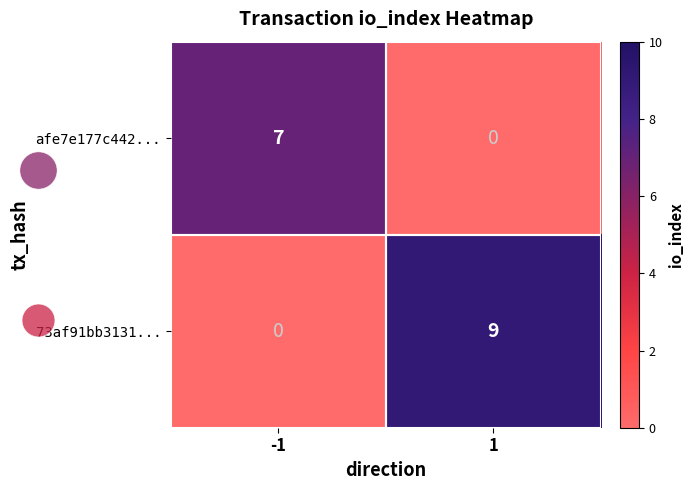

Which series changed the most between -1 and 1?

73af91bb3131...